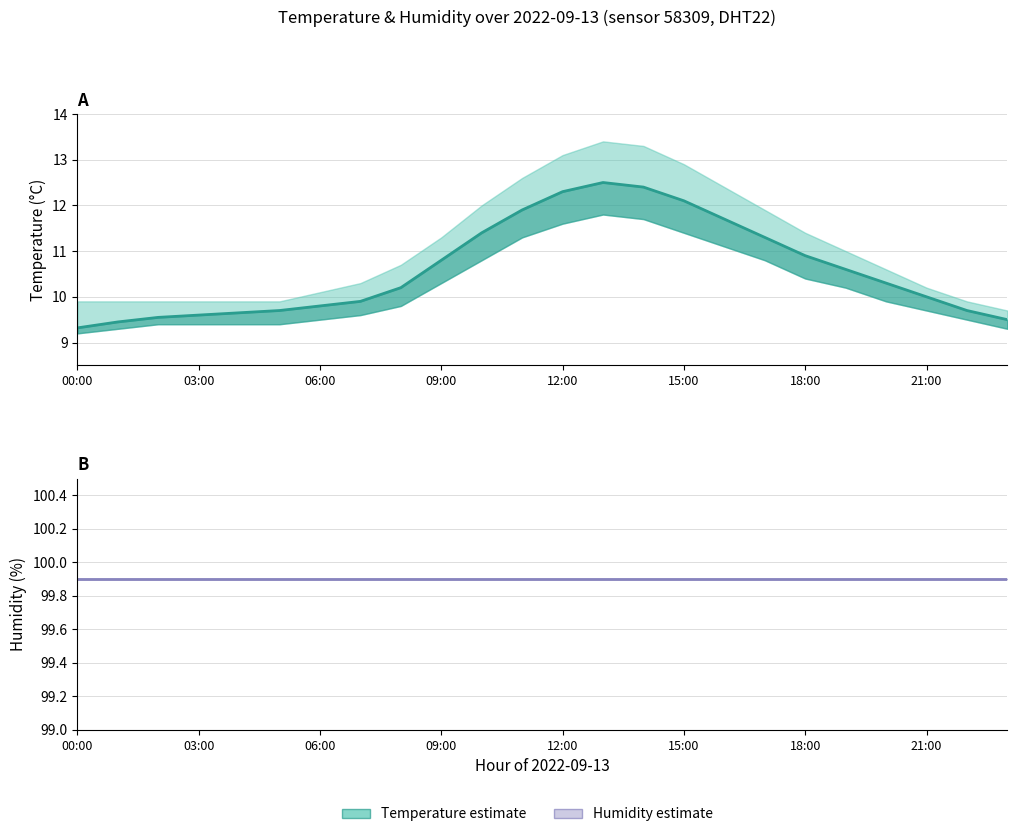

Reading left to right, list all the values displayed in this chart.

temperature: 9.3	9.4	9.6	9.6	9.7	9.7	9.8	9.9	10.2	10.8	11.4	11.9	12.3	12.5	12.4	12.1	11.7	11.3	10.9	10.6	10.3	10.0	9.7	9.5
humidity: 99.9	99.9	99.9	99.9	99.9	99.9	99.9	99.9	99.9	99.9	99.9	99.9	99.9	99.9	99.9	99.9	99.9	99.9	99.9	99.9	99.9	99.9	99.9	99.9